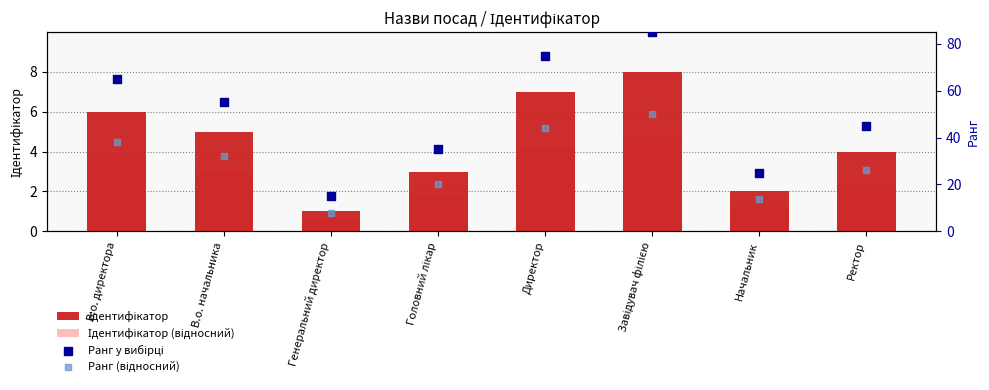

Which series has the widest spread of Y values?

Ранг у вибірці